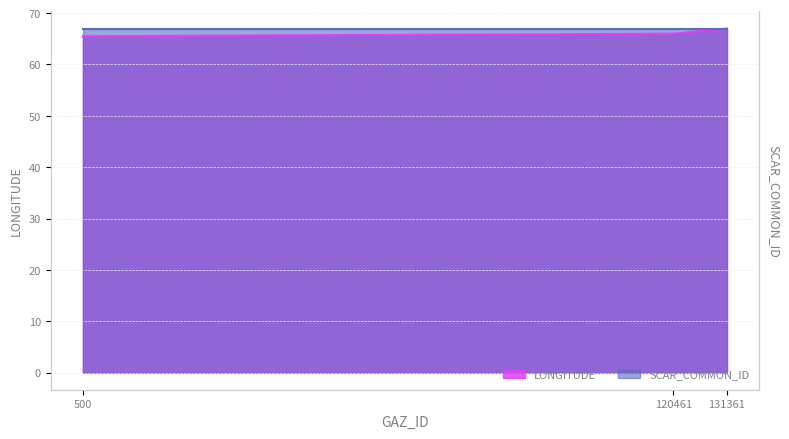

How many values are between 65 and 67?

3